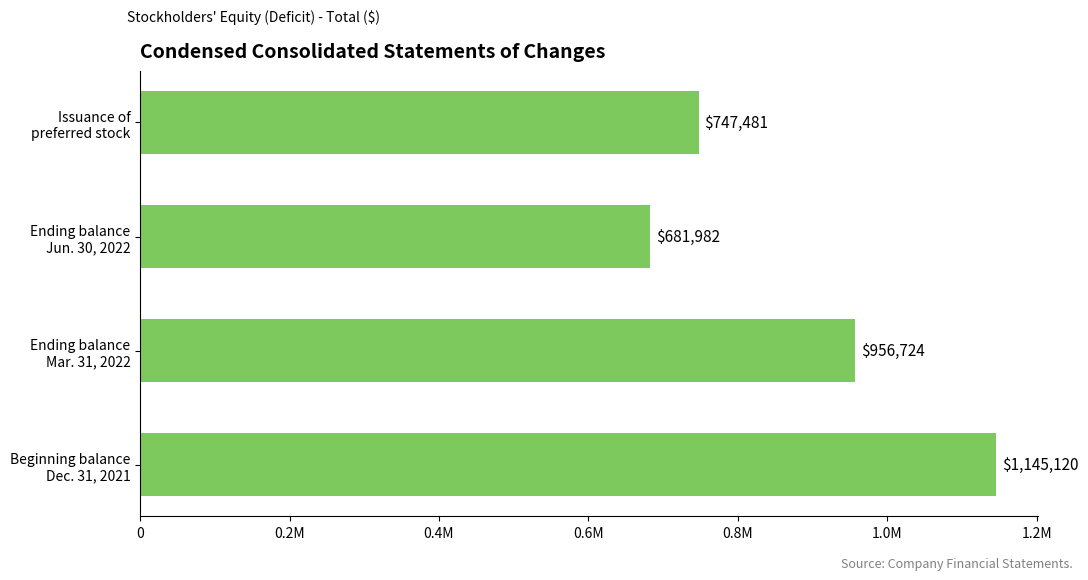

List the labels in order of value, smallest first.

Ending balance
Jun. 30, 2022, Issuance of
preferred stock, Ending balance
Mar. 31, 2022, Beginning balance
Dec. 31, 2021